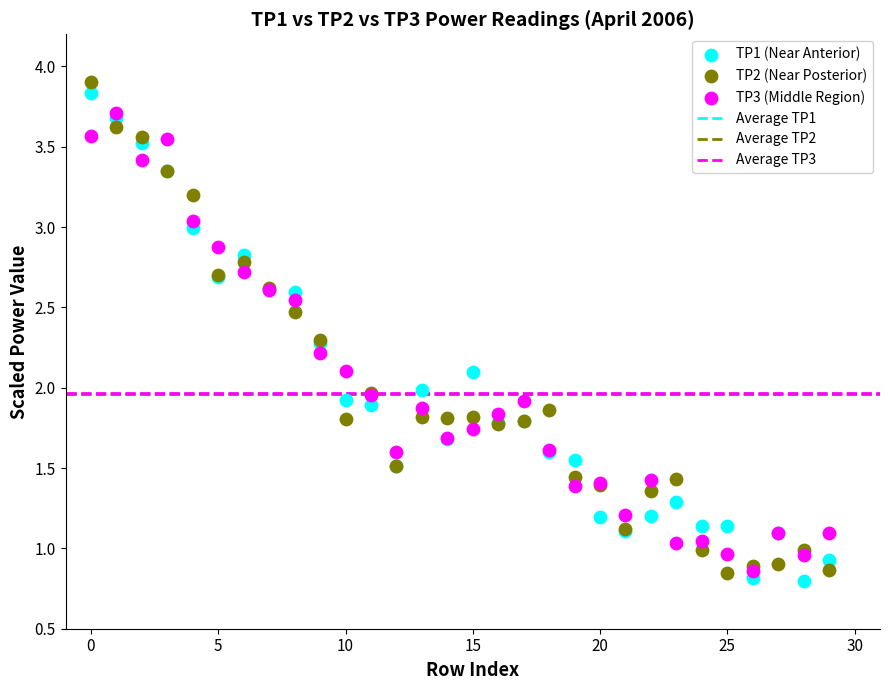

Which series contains the highest Y value?

TP2 (Near Posterior)